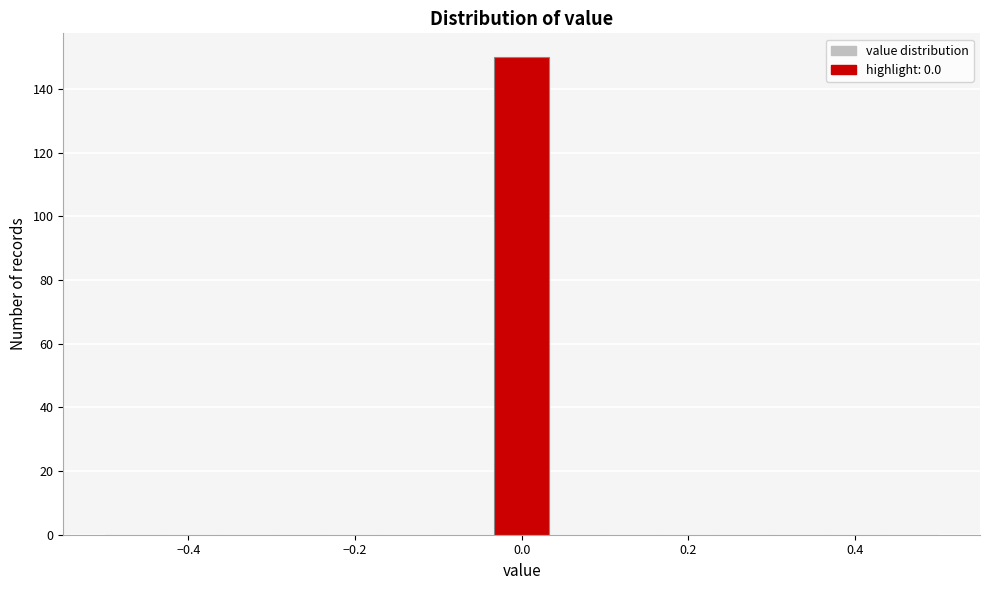

Around what value on the x-axis is the tallest bar? Give the approximate position of its centre, as read against the axis.

0.00